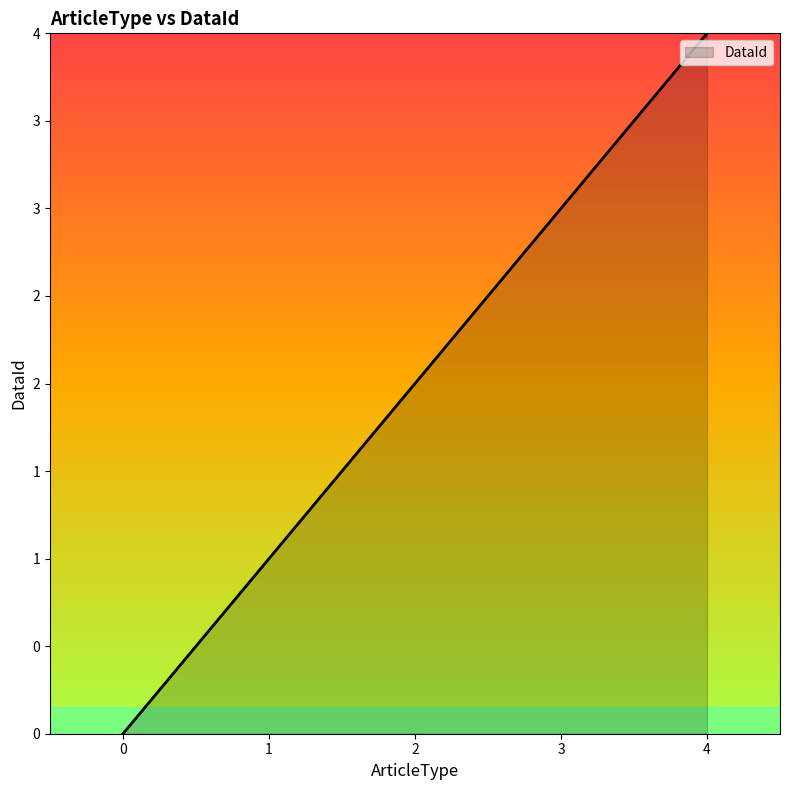

Is it true that the value at 0 is 1?

False